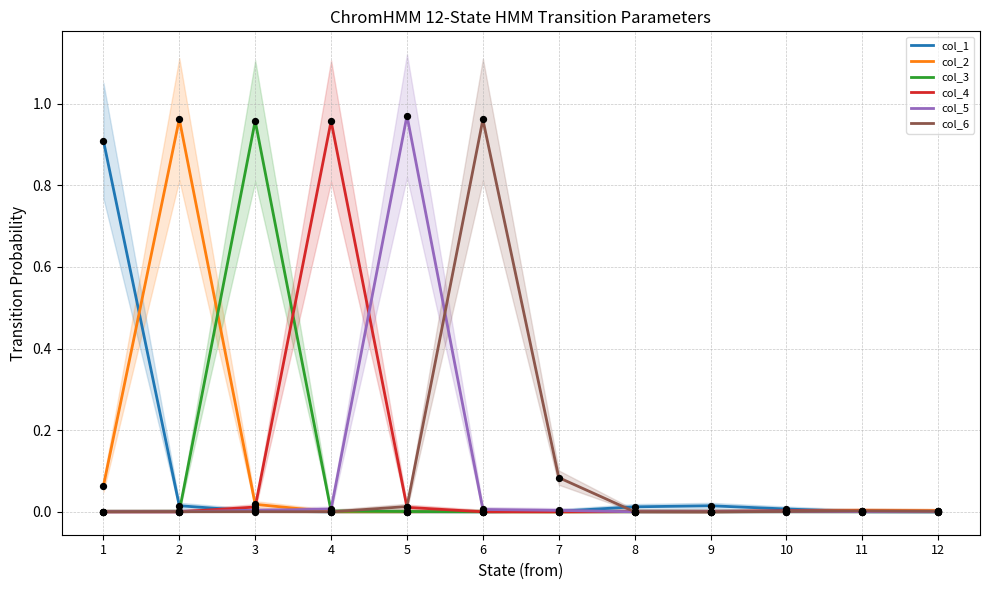

What are all the series names shown in the legend?

col_1, col_2, col_3, col_4, col_5, col_6